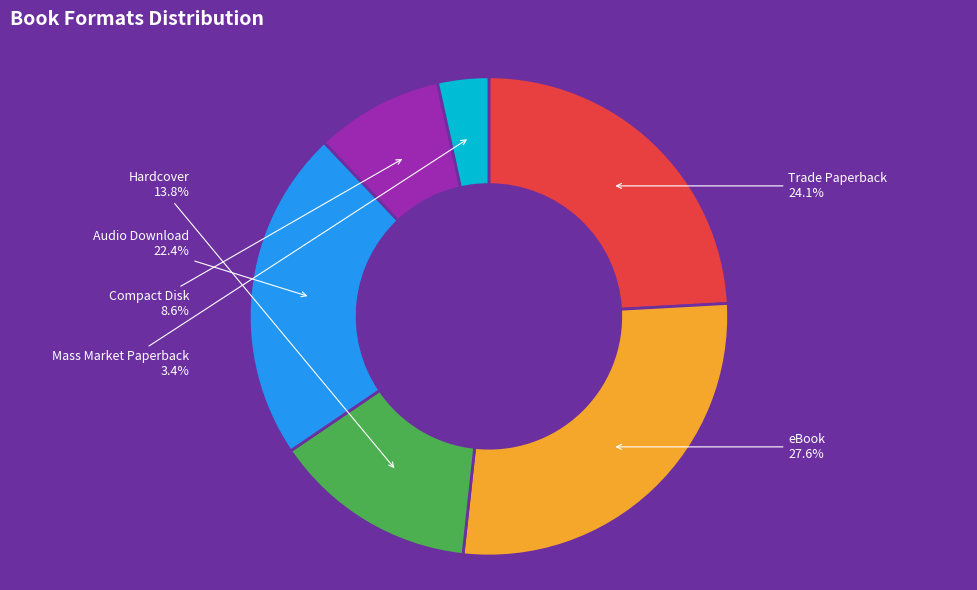

To the nearest percent, what is the combined percentage of Trade Paperback and eBook?

52%